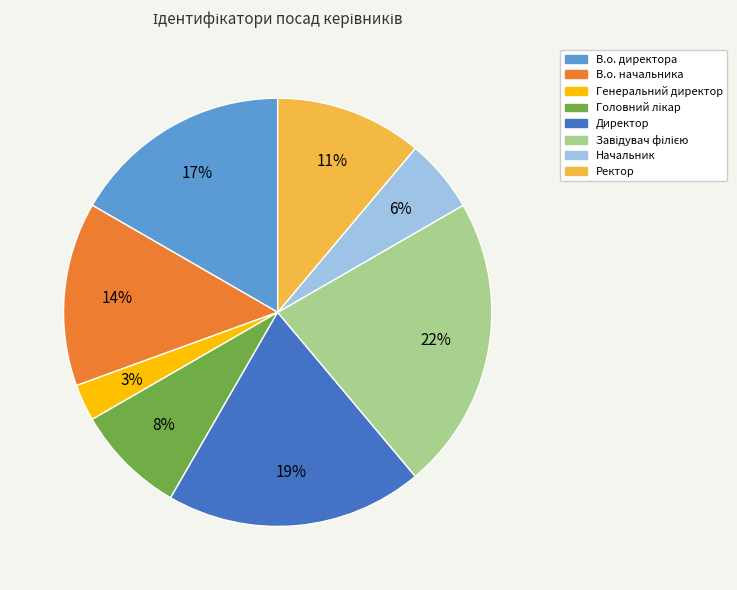

Approximately how many times larger is the value at Начальник compared to Директор?

0.3